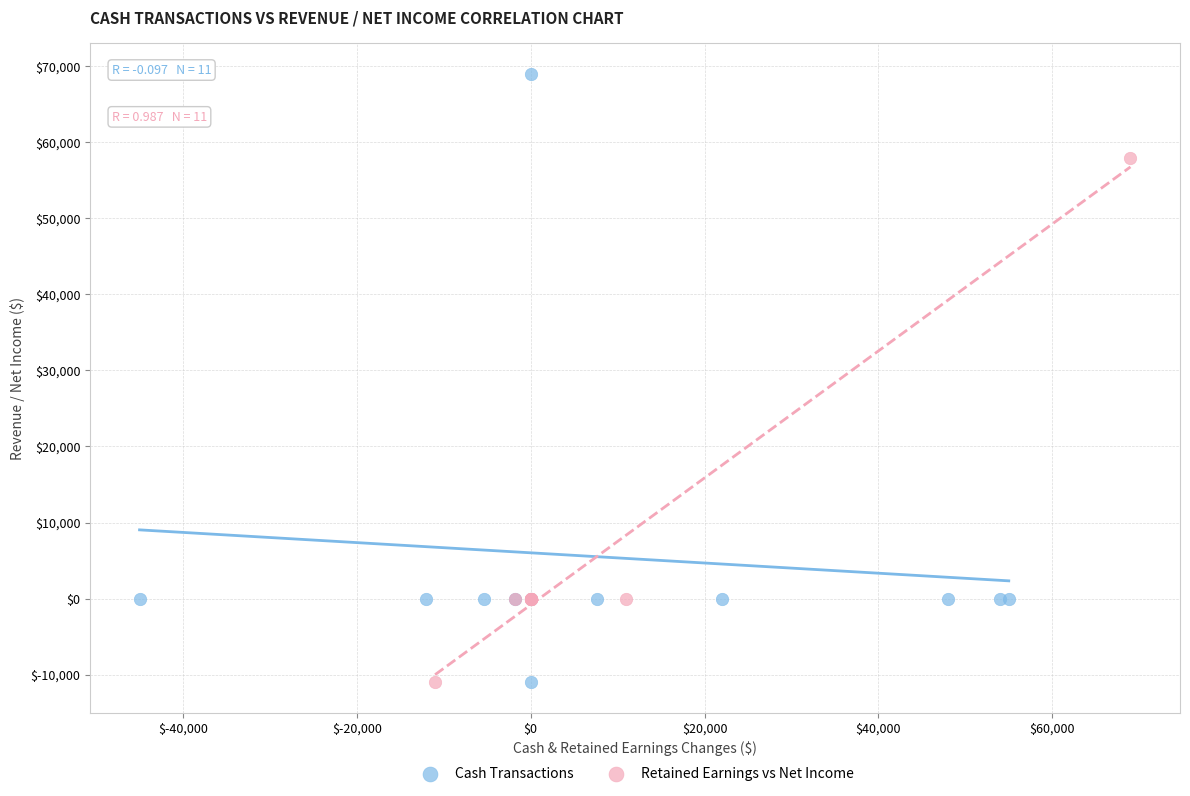

Which series has the largest Y range (max minus min)?

Cash Transactions